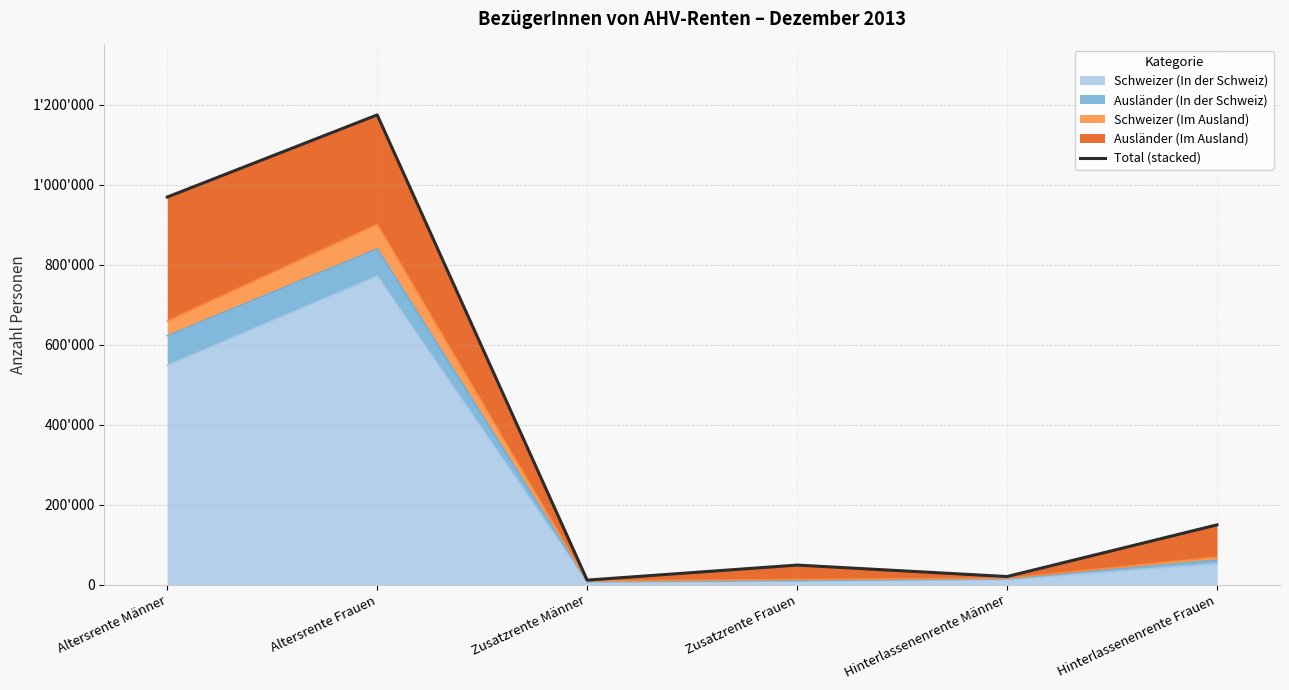

Reading left to right, what are all the values shown in this chart?

Altersrente Männer=968725	Altersrente Frauen=1174028	Zusatzrente Männer=11200	Zusatzrente Frauen=48772	Hinterlassenenrente Männer=20140	Hinterlassenenrente Frauen=149303